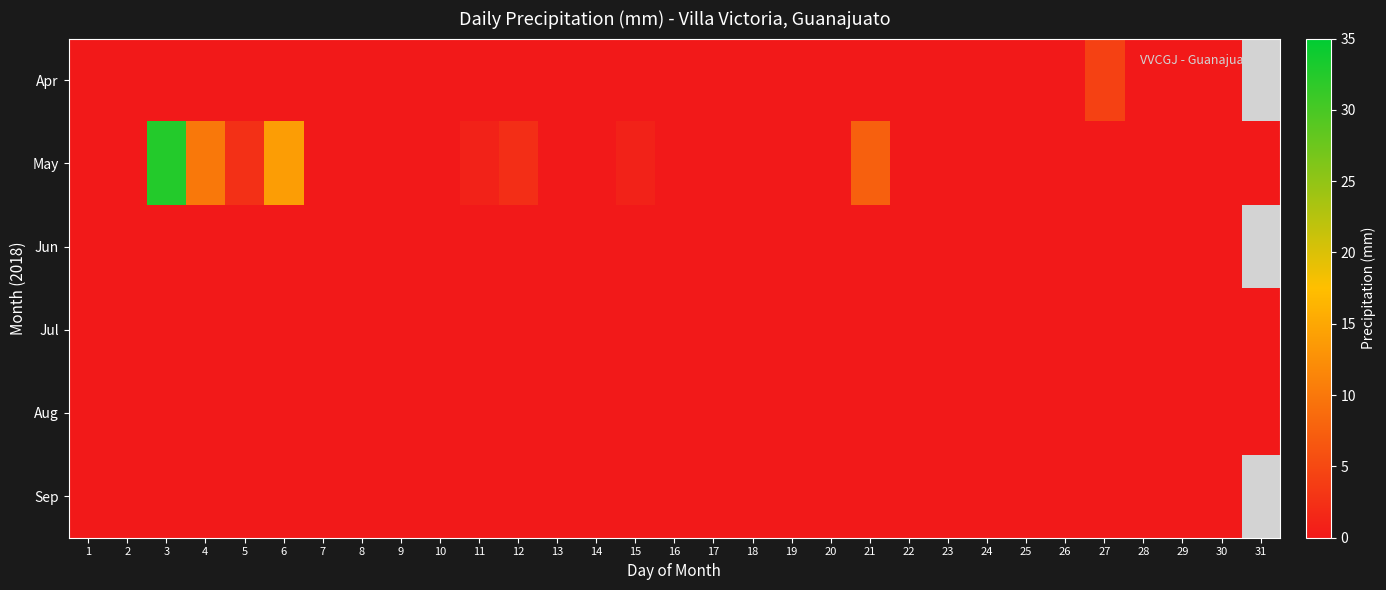

What is the greatest value displayed?

32.5